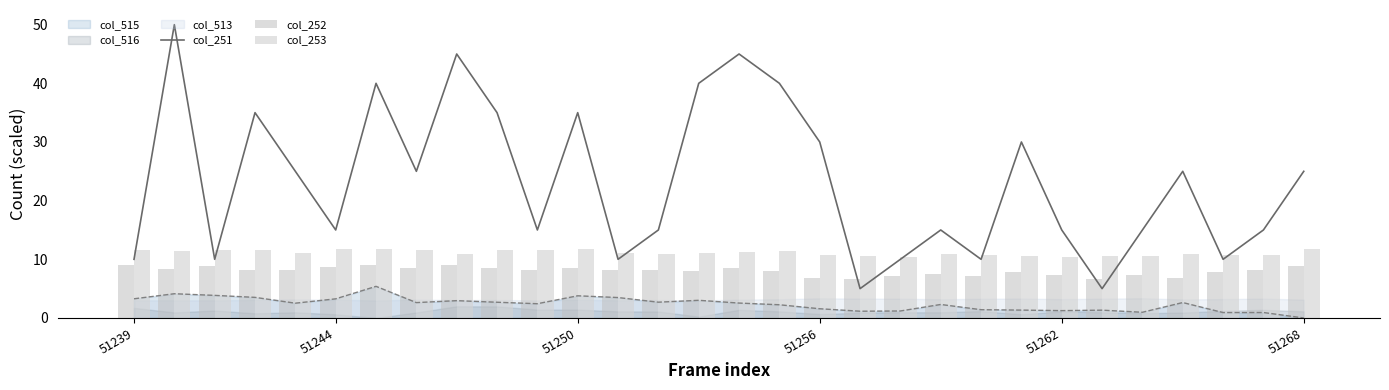

Which series has the largest range (max minus min)?

col_251